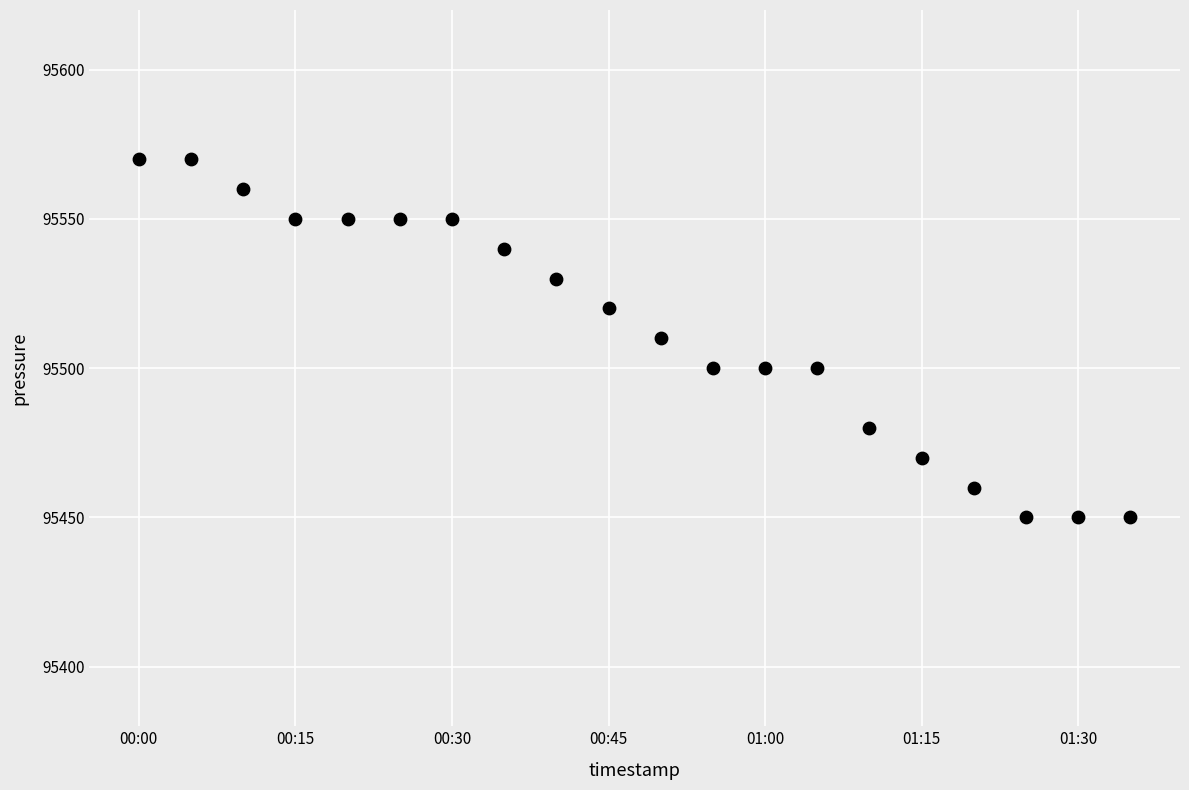

What is the range of Y values (max minus min)?

120